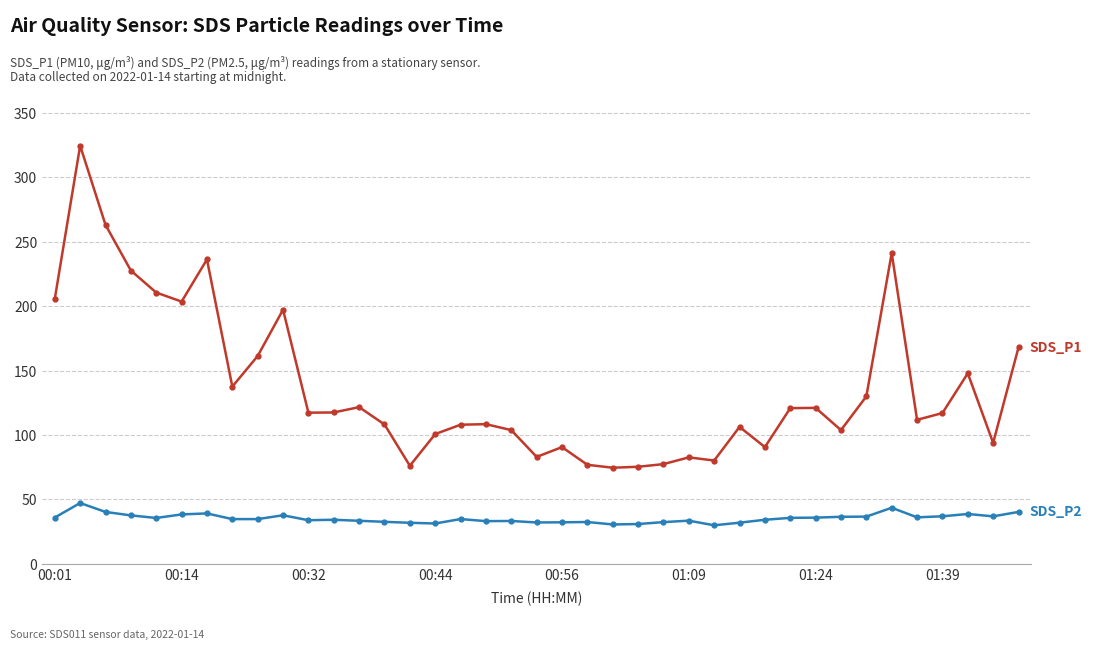

What is the smallest value displayed?

29.9